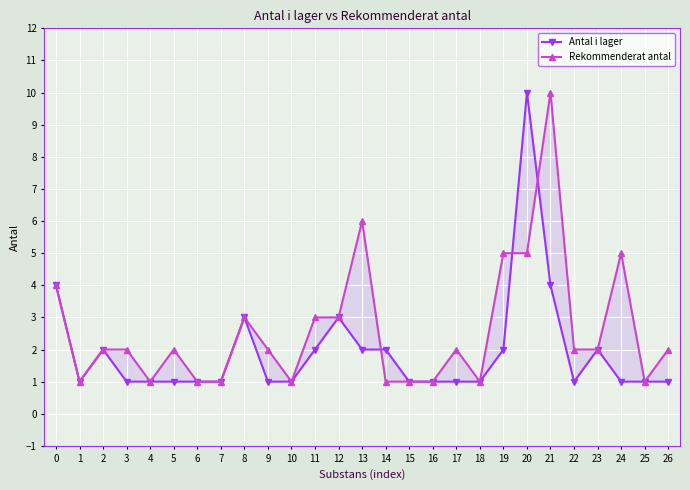

What is the total value across all series at 6?

2